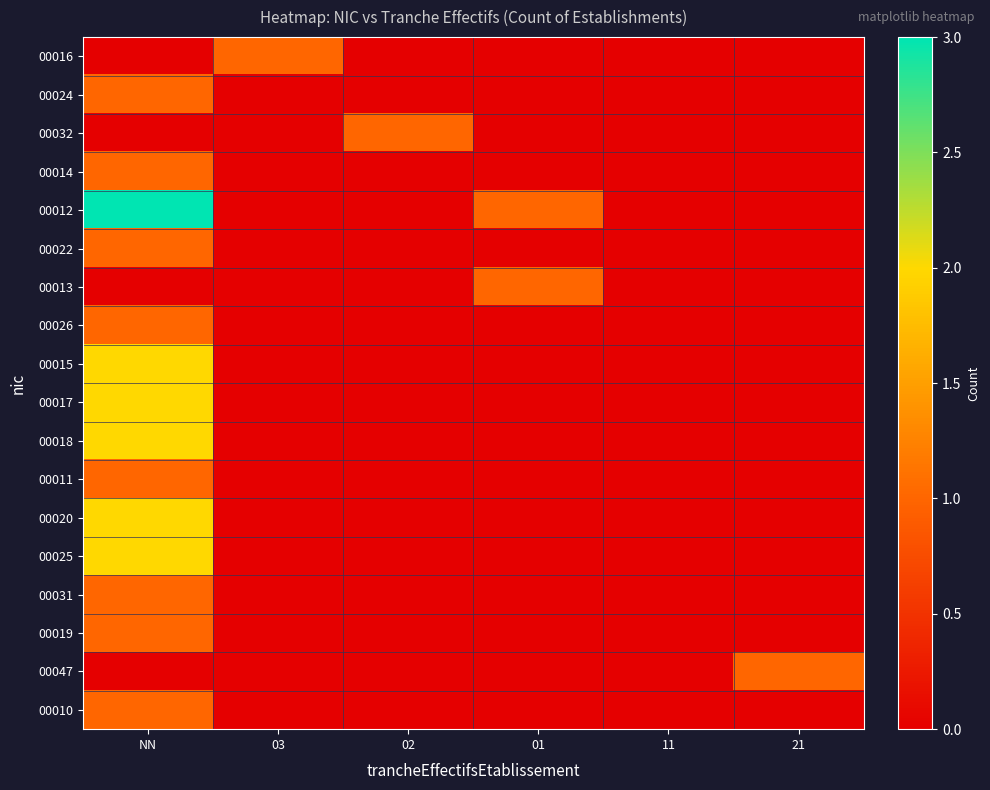

Which has a higher value, 02 or 01?

02